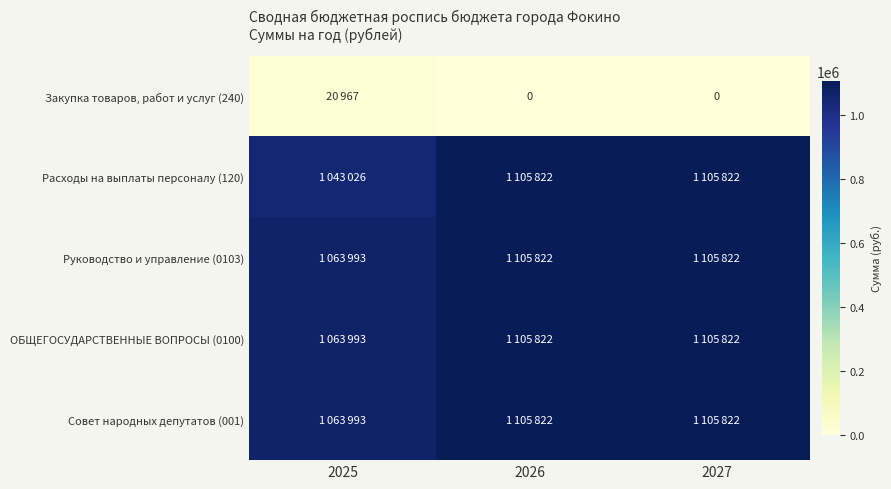

Count the number of categories in the chart.

3